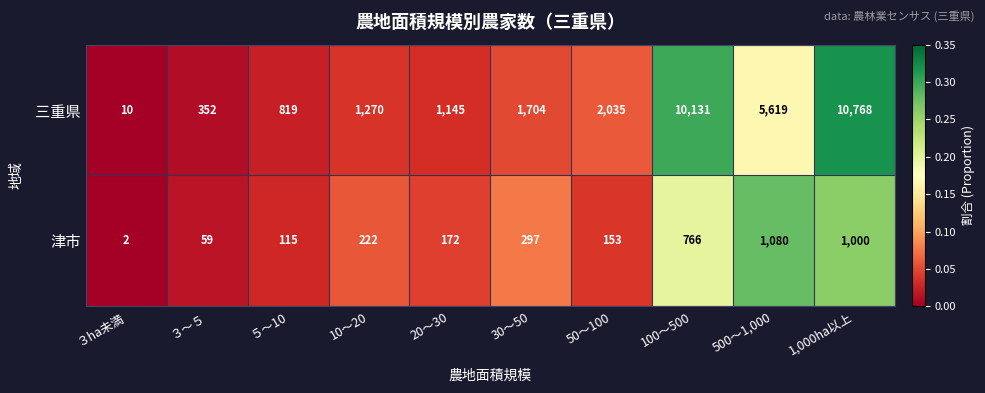

What is the difference between the maximum and minimum values in the 津市 series?

1078